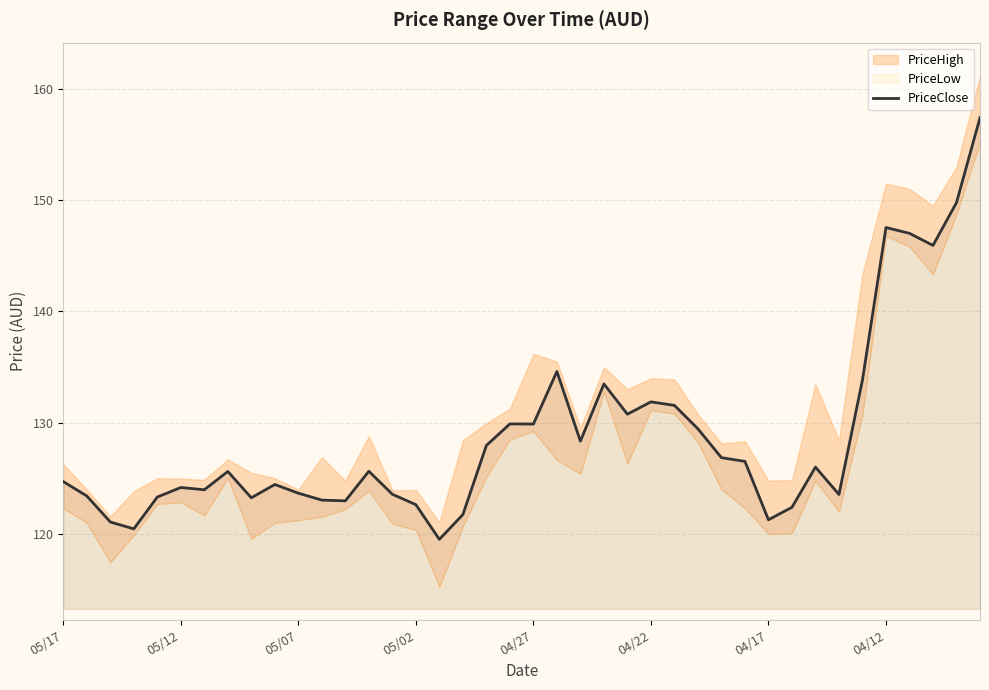

What is the maximum value shown in the chart?

157.4